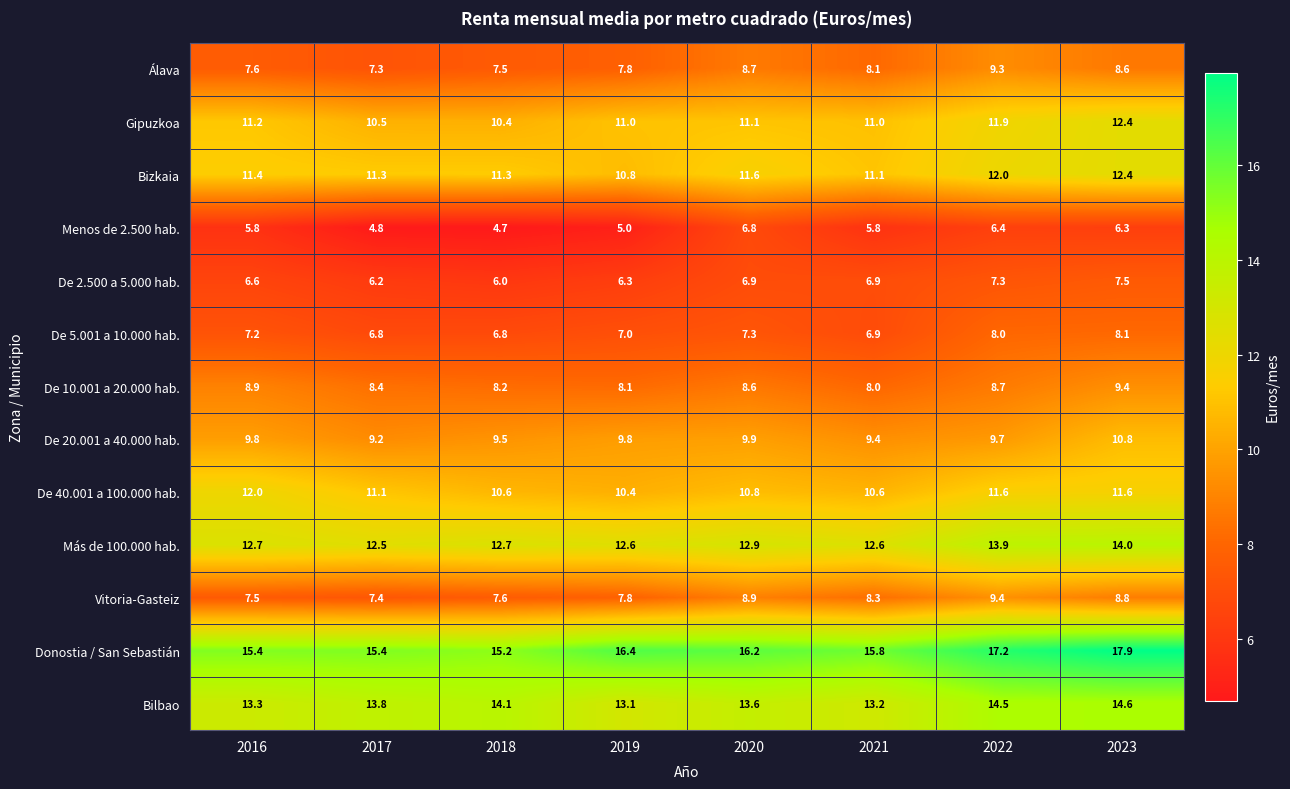

What is the maximum value shown in the chart?

17.9